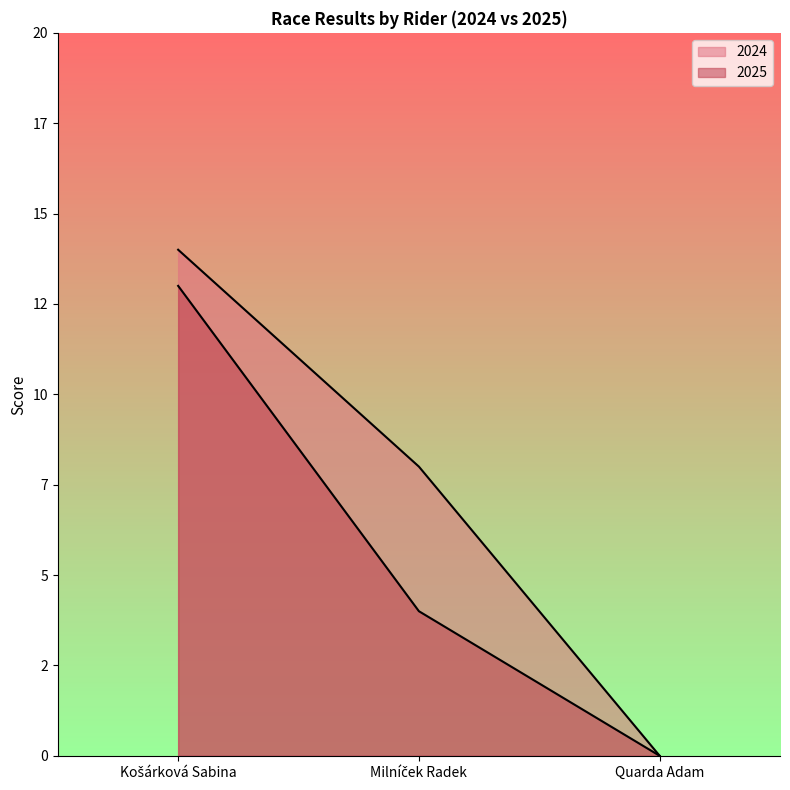

At Quarda Adam, list the series in order from smallest to largest.

2025, 2024